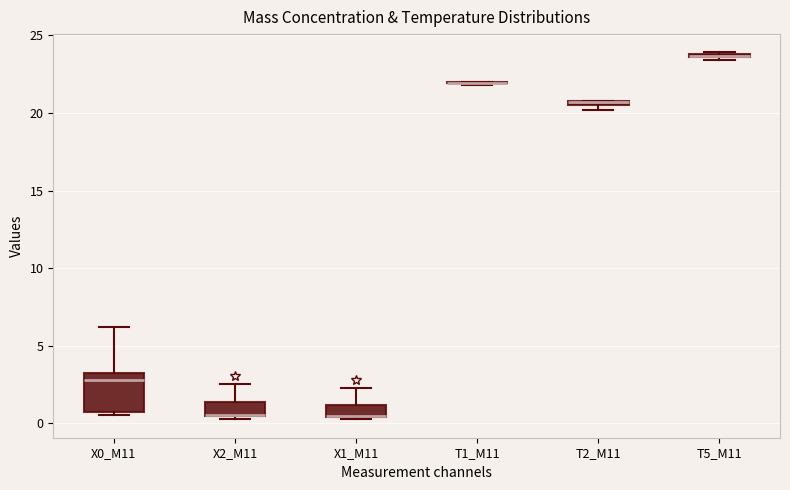

Which box is the tallest, from its lower edge to its upper edge?

X0_M11